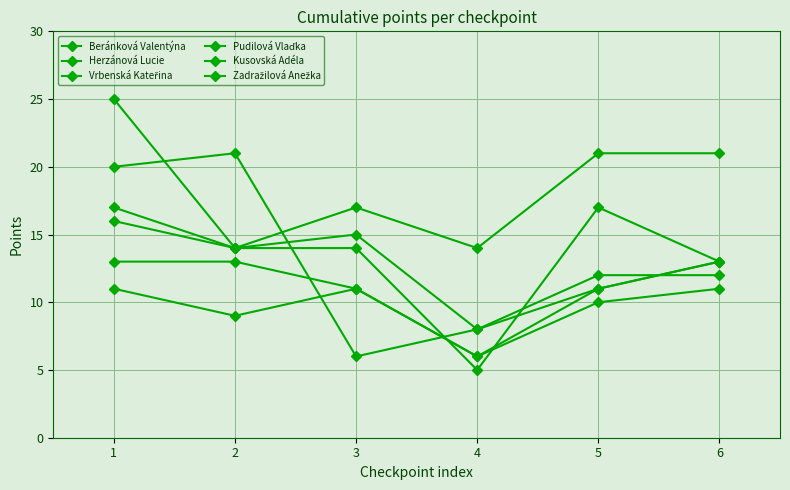

What is the maximum value shown in the chart?

25